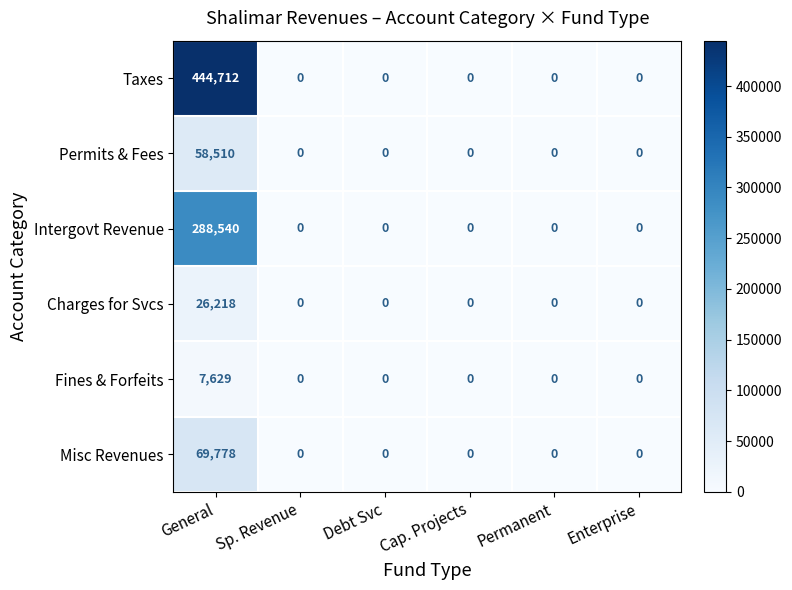

What is the approximate value of Misc Revenues at General, to the nearest 50?

69800